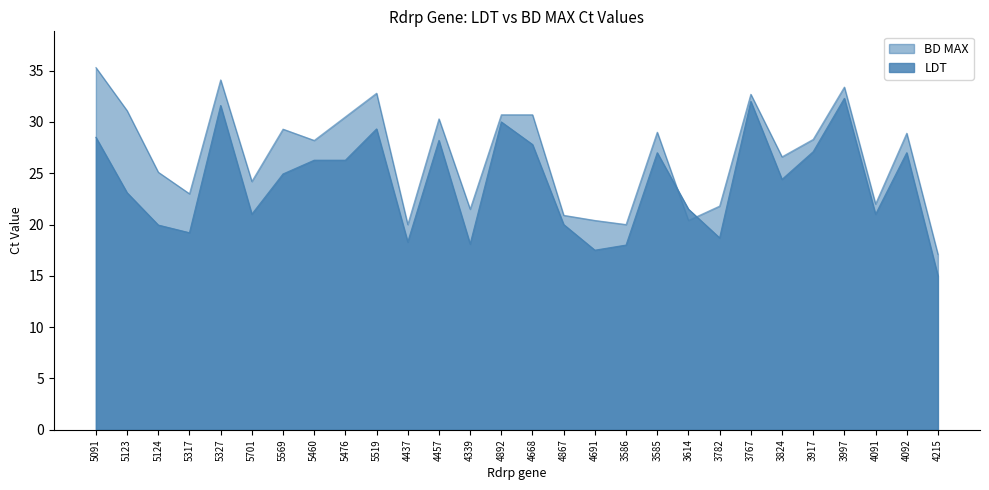

Which series changed the most between 4437 and 4892?

LDT